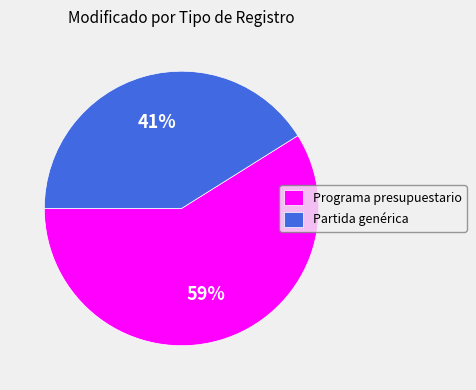

To the nearest percent, what percentage of the pie is Partida genérica?

41%